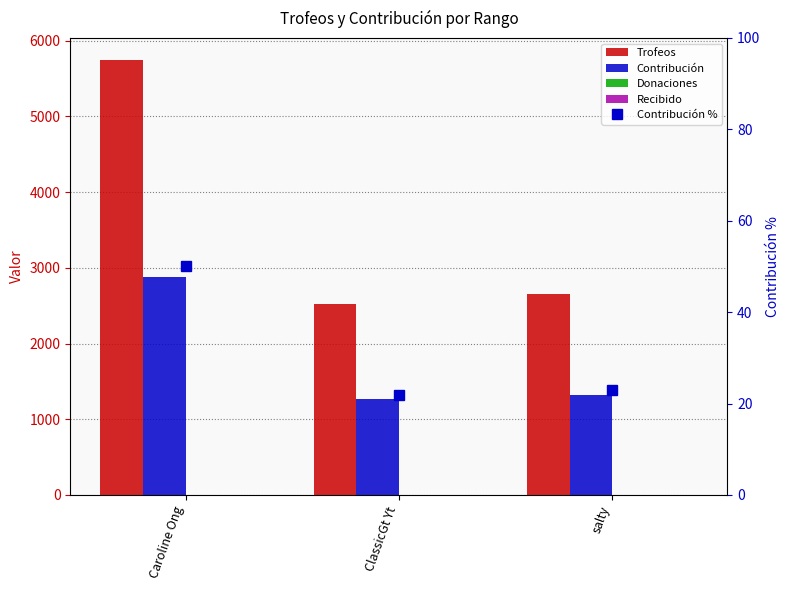

Which series has the widest spread of values?

Trofeos